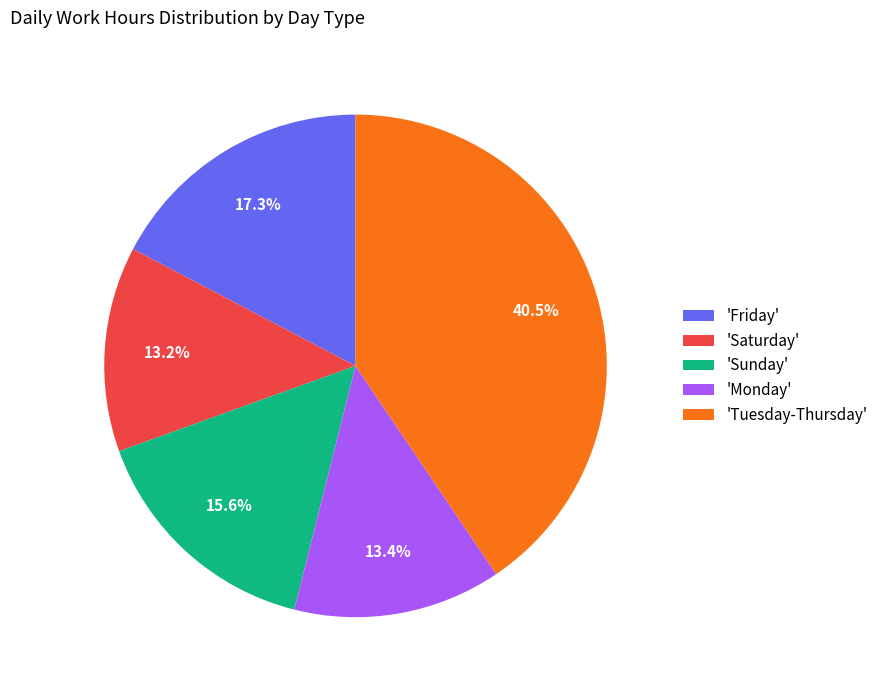

What percentage do 'Friday' and 'Saturday' together represent?

30.5%